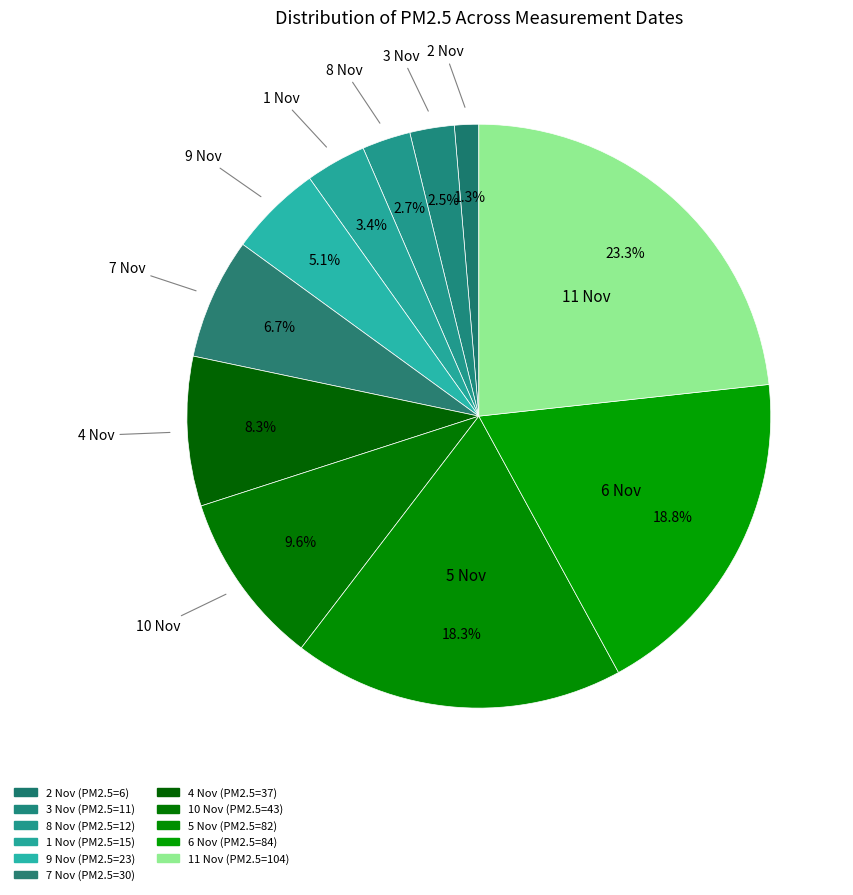

How many slices are in this pie chart?

11